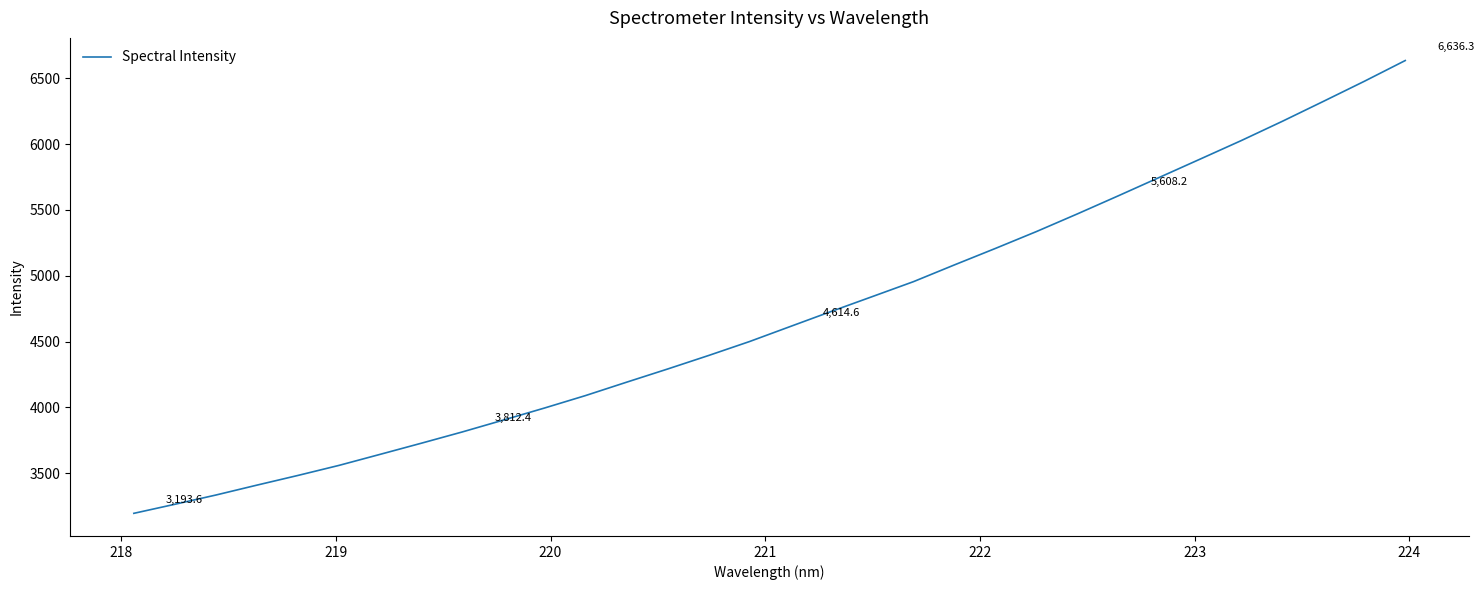

What is the sum of all values?

149901.7